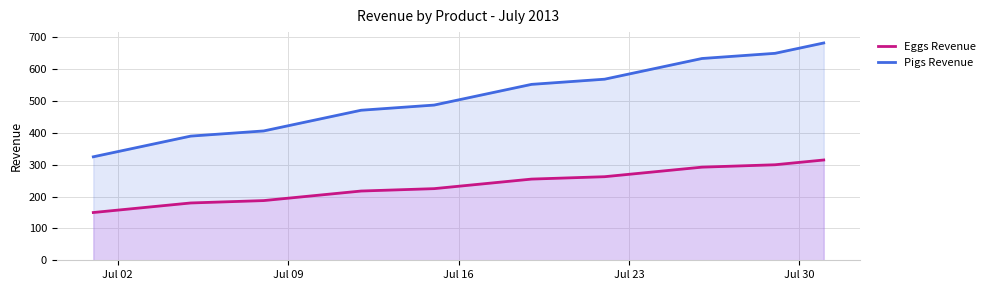

What are all the series names shown in the legend?

Eggs Revenue, Pigs Revenue